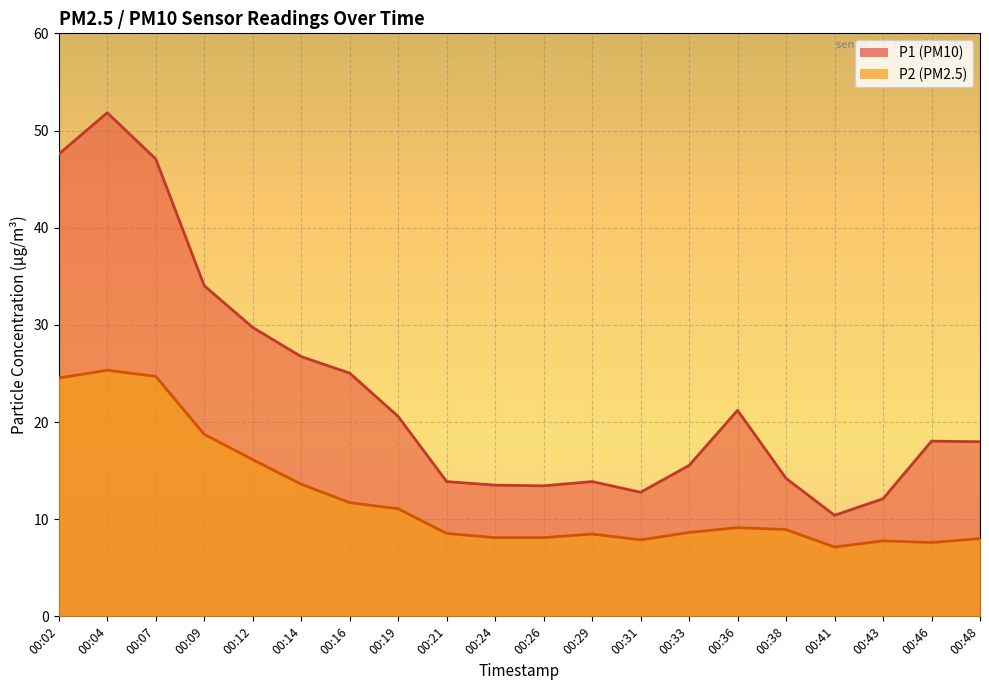

What is the maximum value shown in the chart?

51.8